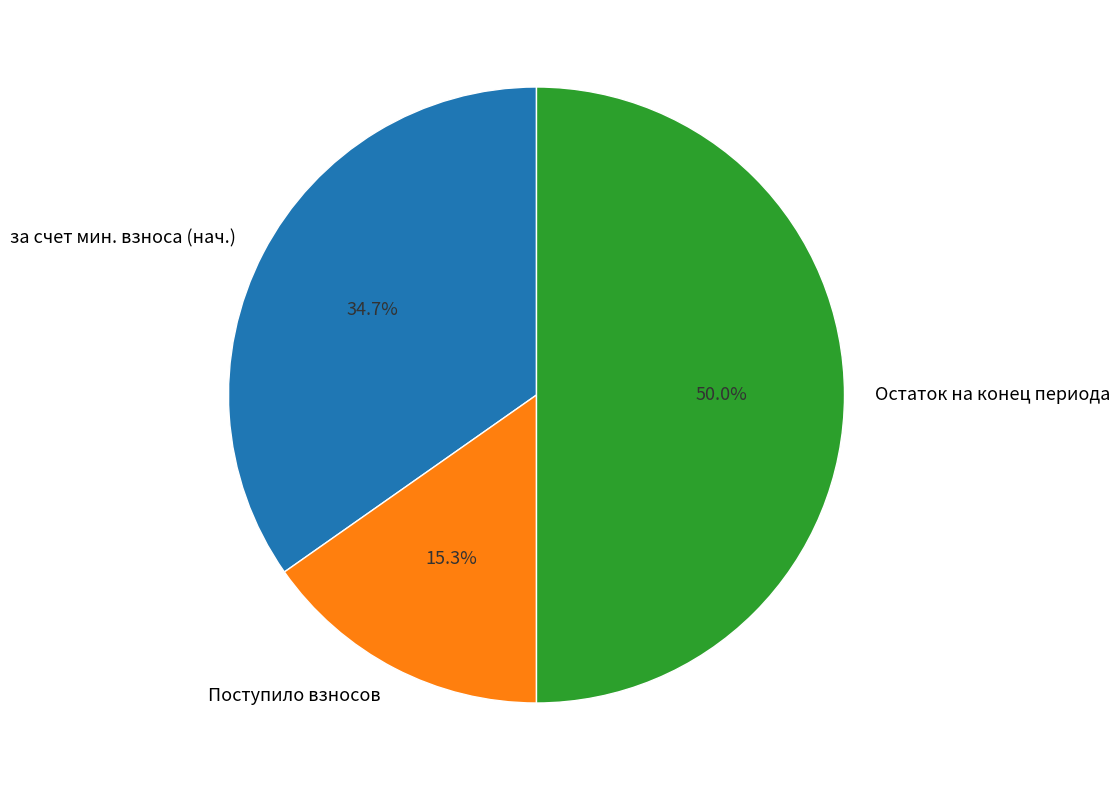

Approximately how many times larger is the value at за счет мин. взноса (нач.) compared to Поступило взносов?

2.3